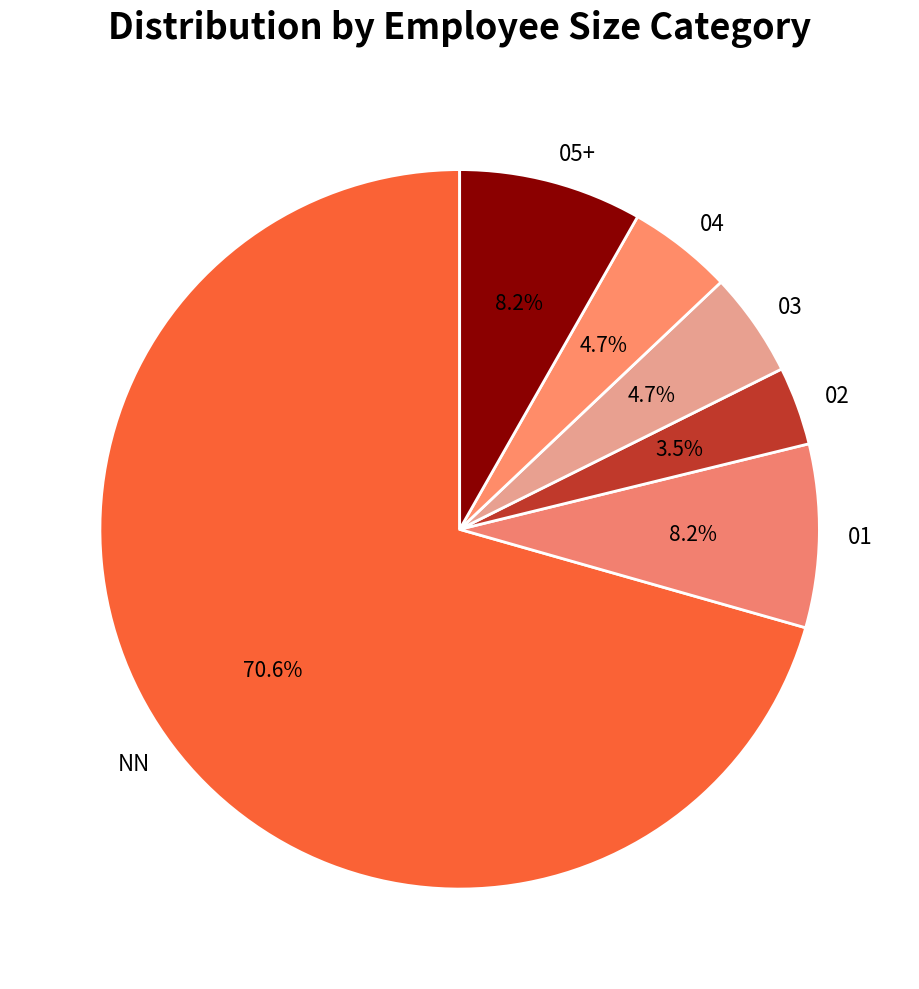

Approximately how many times larger is the value at 03 compared to 04?

1.0